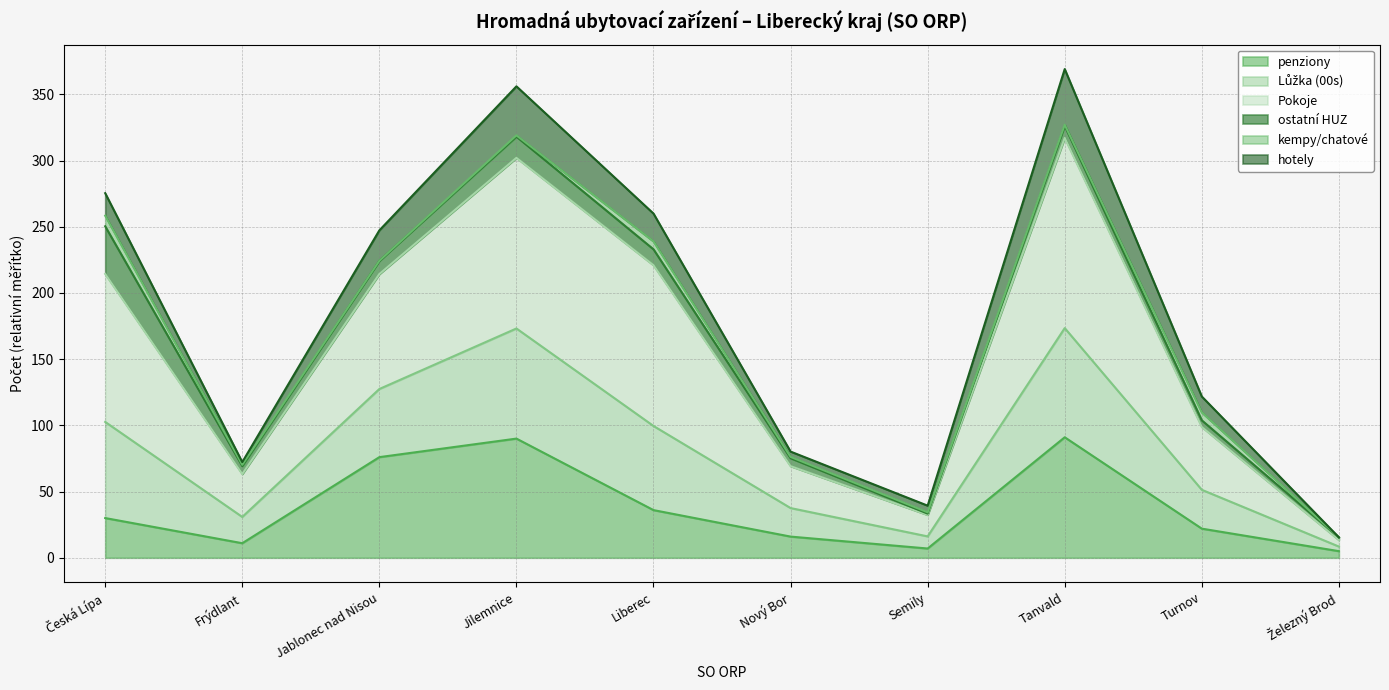

At which category does penziony reach its first local peak?

Jilemnice